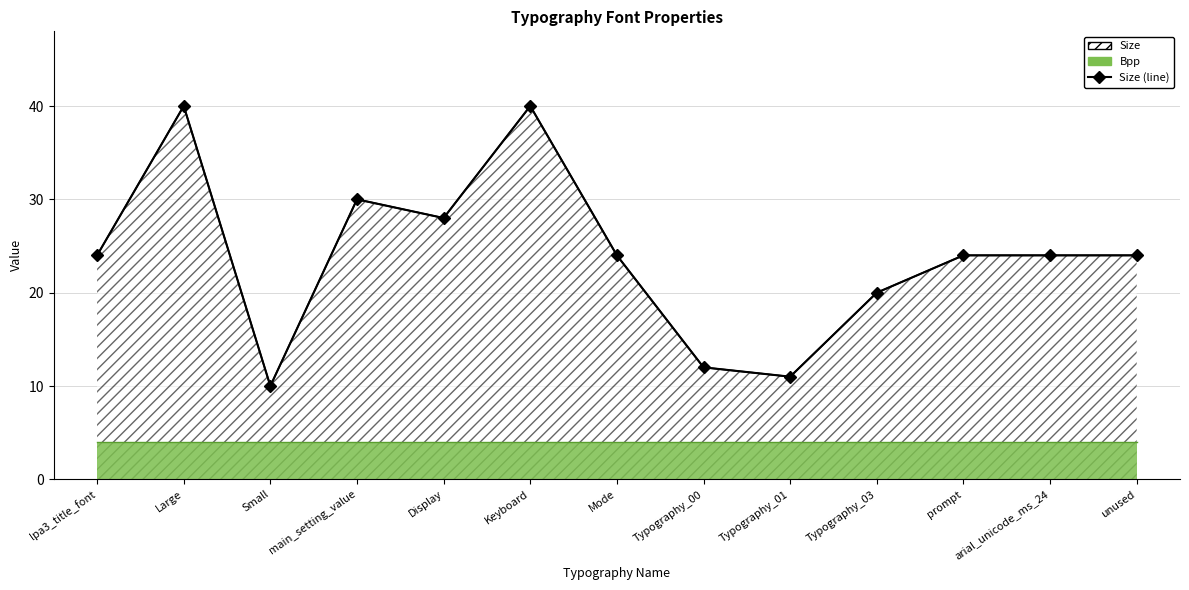

List the labels in order of value, largest first.

Large, Keyboard, main_setting_value, Display, lpa3_title_font, Mode, prompt, arial_unicode_ms_24, unused, Typography_03, Typography_00, Typography_01, Small